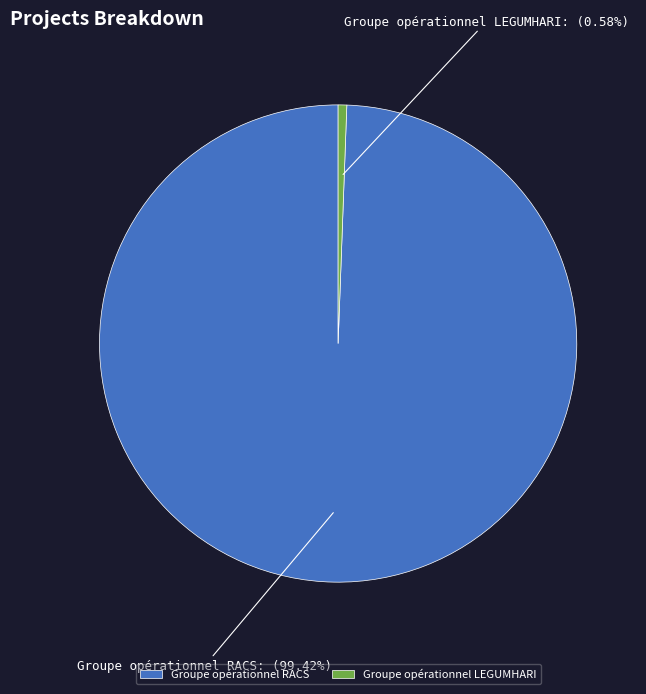

What percentage is the Groupe opérationnel LEGUMHARI slice, to the nearest percent?

1%